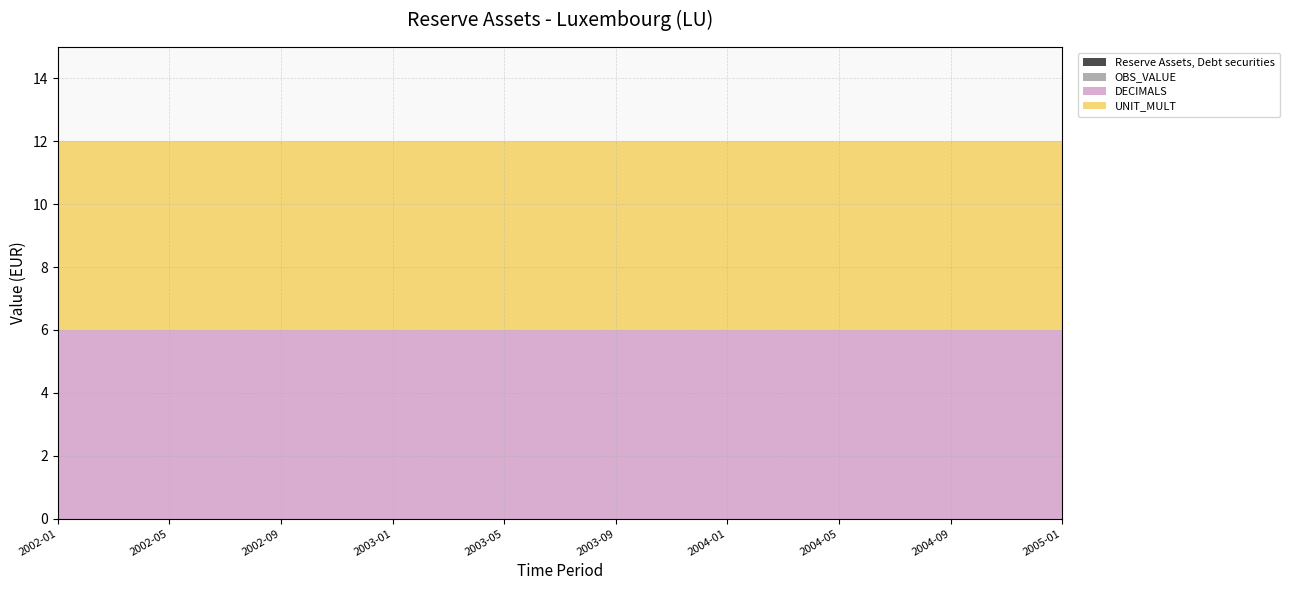

Reading right to left, what are all the values shown in this chart?

Reserve Assets, Debt securities: 0	0	0	0	0	0	0	0	0	0	0	0	0	0	0	0	0	0	0
OBS_VALUE: 0	0	0	0	0	0	0	0	0	0	0	0	0	0	0	0	0	0	0
DECIMALS: 6	6	6	6	6	6	6	6	6	6	6	6	6	6	6	6	6	6	6
UNIT_MULT: 6	6	6	6	6	6	6	6	6	6	6	6	6	6	6	6	6	6	6